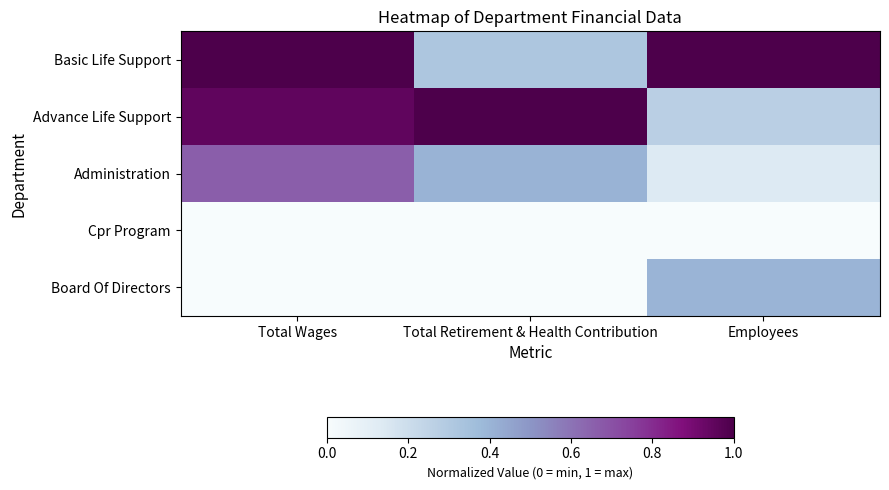

What is the difference between the highest and lowest values at Employees?

1.0